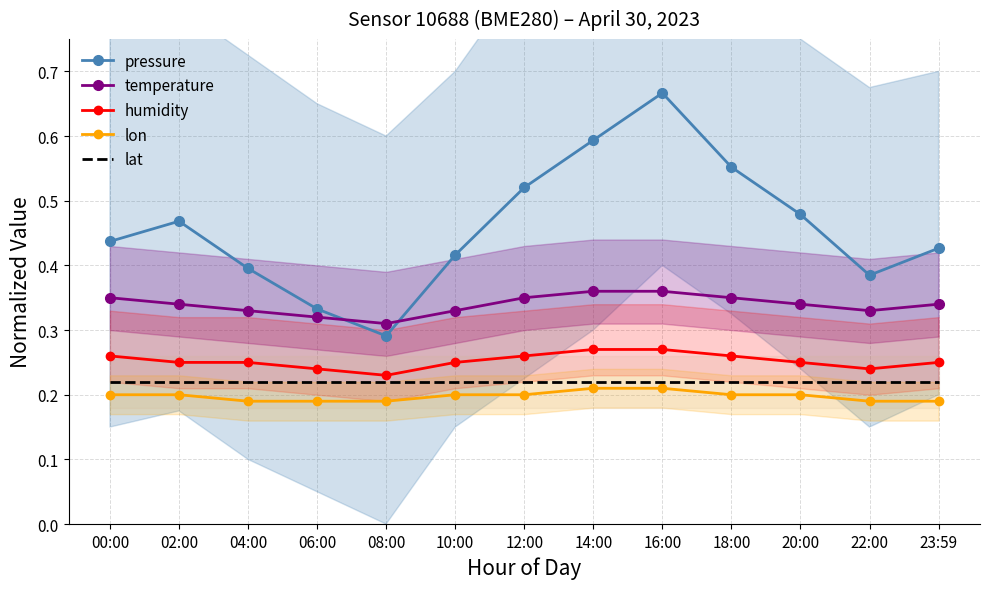

Reading left to right, transcribe all the data shown in this chart.

pressure: 00:00=0.4	02:00=0.5	04:00=0.4	06:00=0.3	08:00=0.3	10:00=0.4	12:00=0.5	14:00=0.6	16:00=0.7	18:00=0.6	20:00=0.5	22:00=0.4	23:59=0.4
temperature: 00:00=0.3	02:00=0.3	04:00=0.3	06:00=0.3	08:00=0.3	10:00=0.3	12:00=0.3	14:00=0.4	16:00=0.4	18:00=0.3	20:00=0.3	22:00=0.3	23:59=0.3
humidity: 00:00=0.3	02:00=0.2	04:00=0.2	06:00=0.2	08:00=0.2	10:00=0.2	12:00=0.3	14:00=0.3	16:00=0.3	18:00=0.3	20:00=0.2	22:00=0.2	23:59=0.2
lon: 00:00=0.2	02:00=0.2	04:00=0.2	06:00=0.2	08:00=0.2	10:00=0.2	12:00=0.2	14:00=0.2	16:00=0.2	18:00=0.2	20:00=0.2	22:00=0.2	23:59=0.2
lat: 00:00=0.2	02:00=0.2	04:00=0.2	06:00=0.2	08:00=0.2	10:00=0.2	12:00=0.2	14:00=0.2	16:00=0.2	18:00=0.2	20:00=0.2	22:00=0.2	23:59=0.2